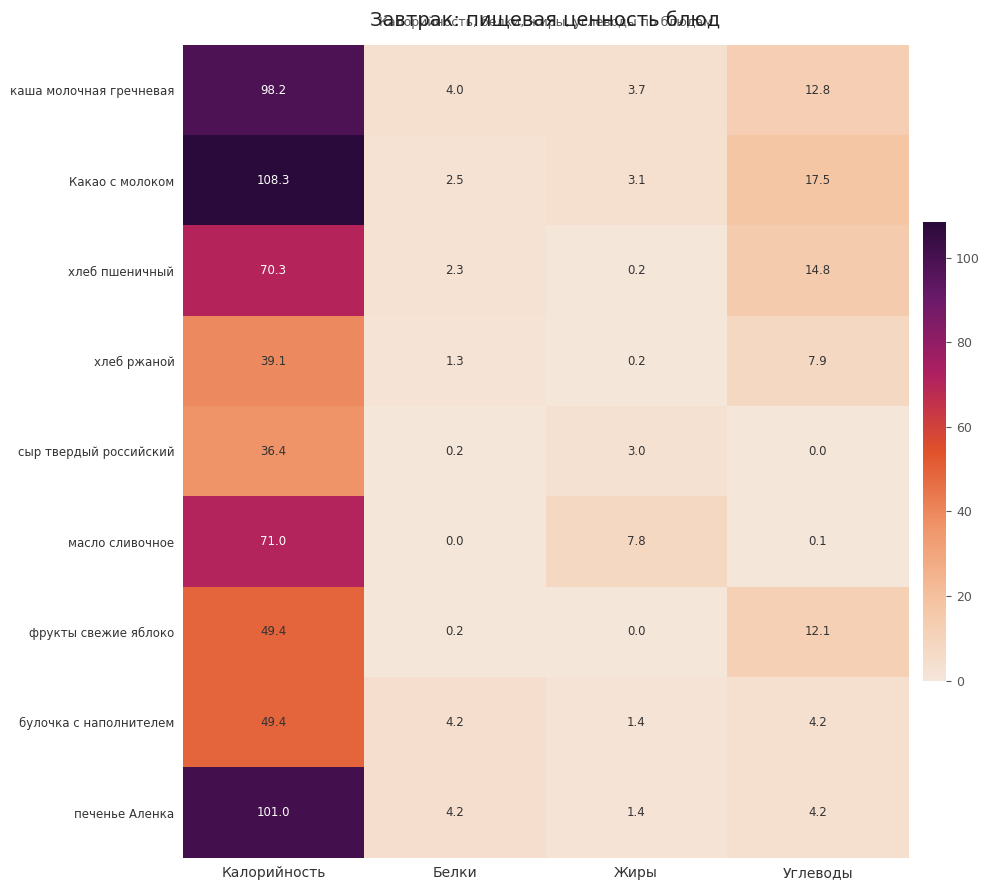

Which category has the highest value across all series?

Калорийность